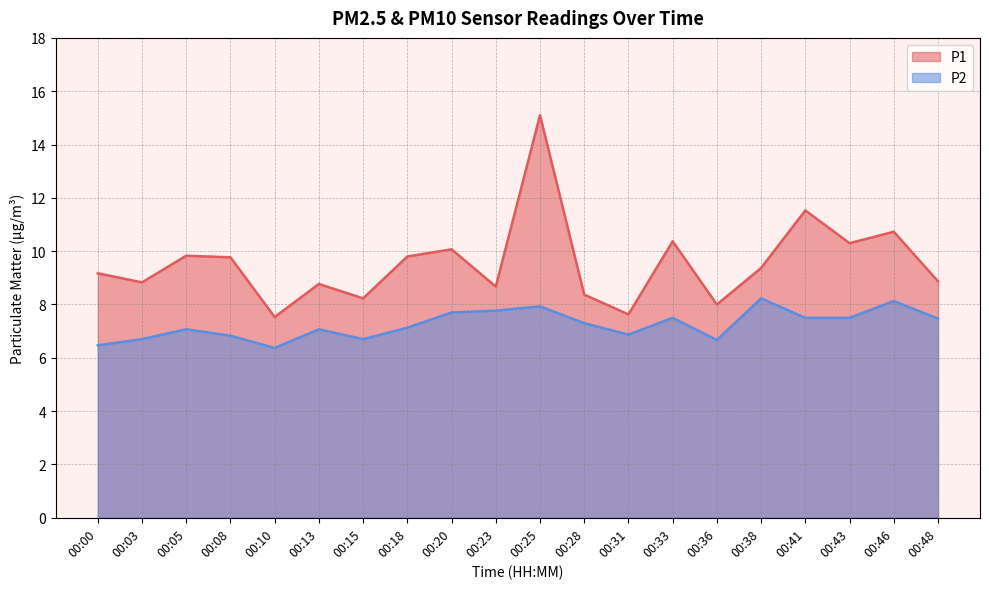

Is the value of P1 at 00:28 greater than the value of P2 at 00:08?

Yes